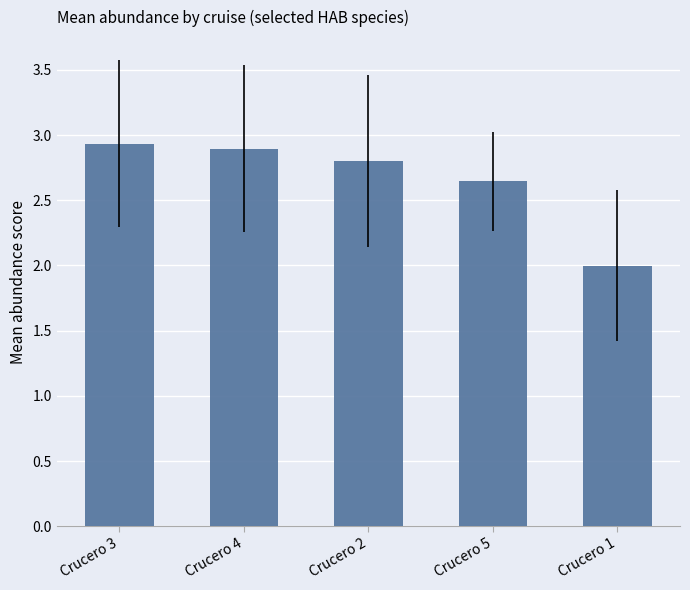

At which label does the data first exceed 2?

Crucero 3